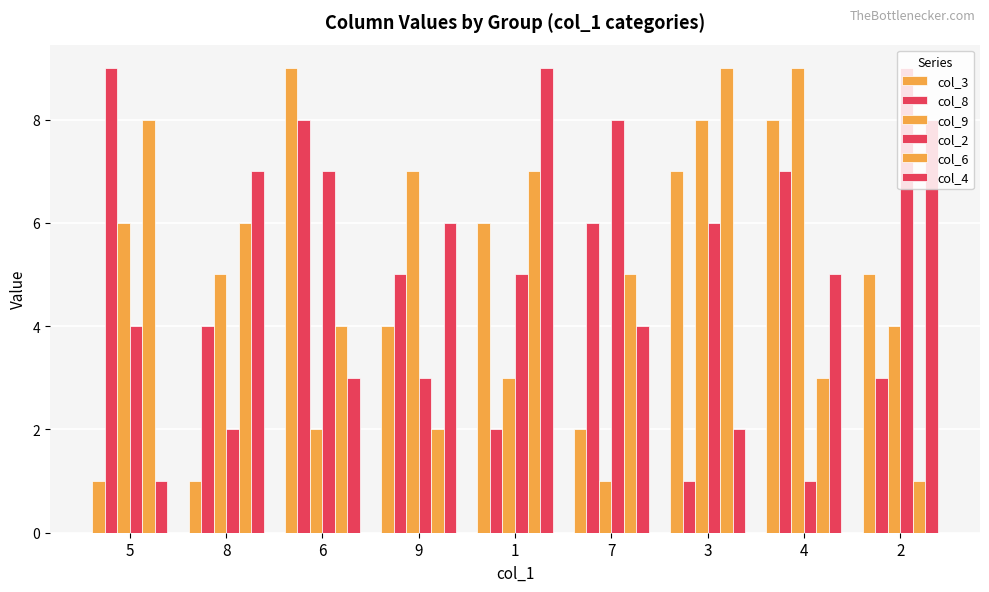

What is the value of the col_2 bar at the 7th from the left?

6